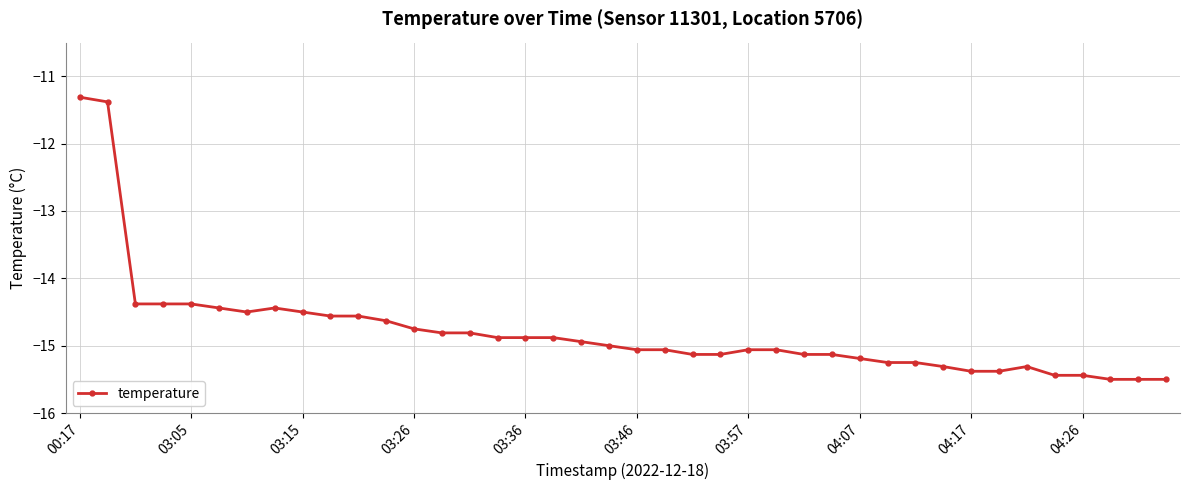

What is the minimum value shown in the chart?

-15.5